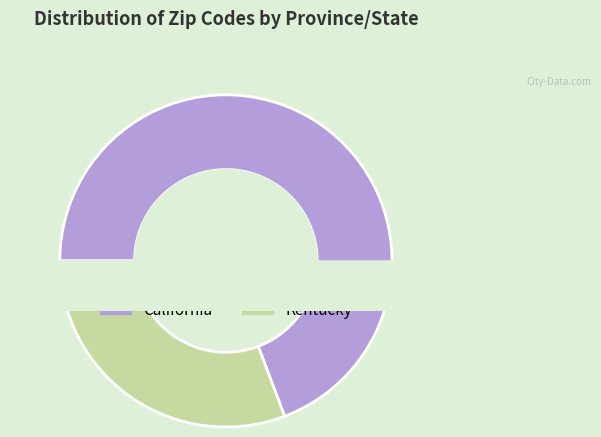

Approximately how many times larger is the value at Kentucky compared to California?

0.4